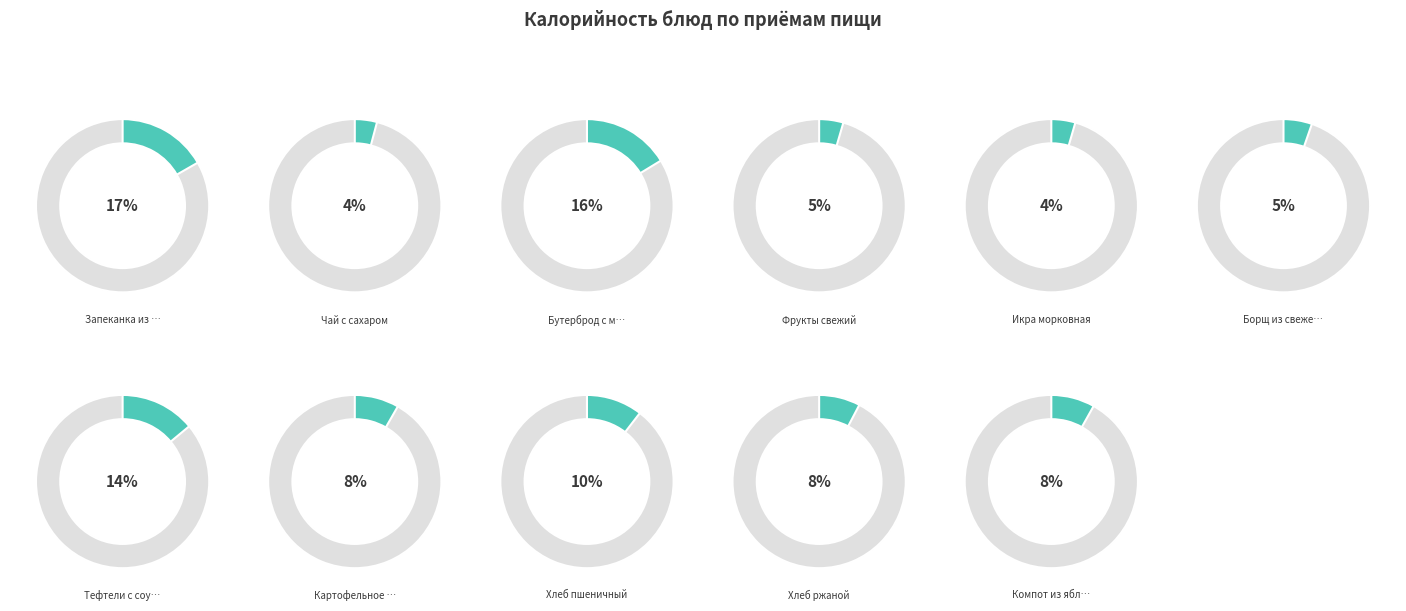

Count the number of slices in the pie.

11